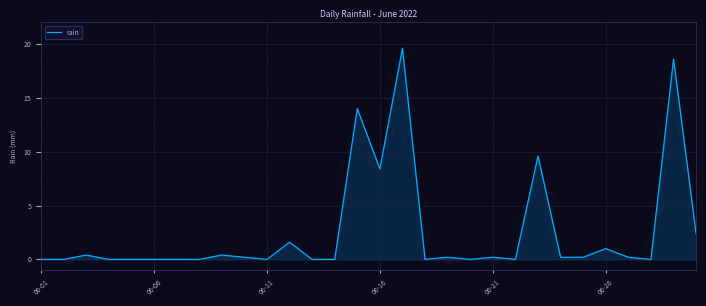

What is the greatest value displayed?

19.6